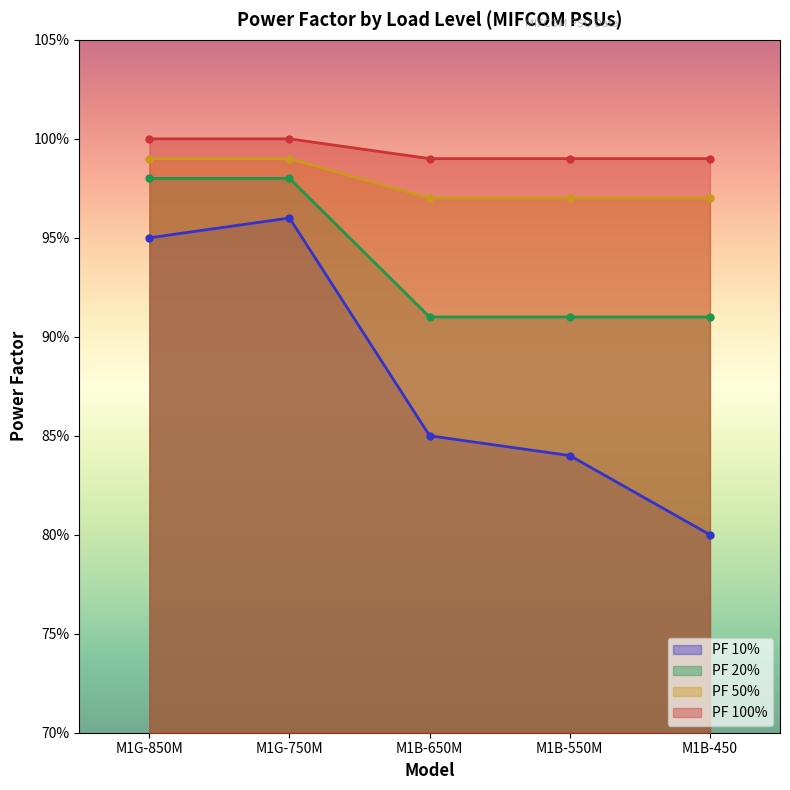

What is the difference between the highest and lowest values at M1G-850M?

0.1